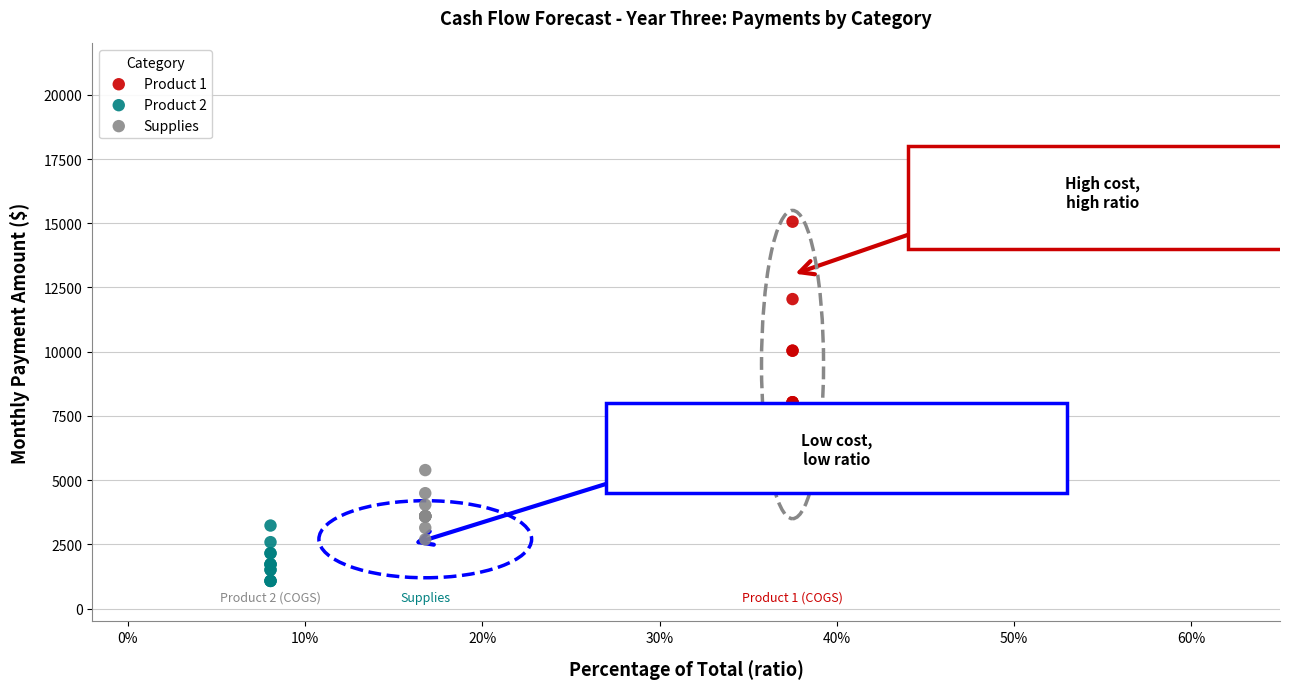

Which series contains the lowest Y value?

Product 2